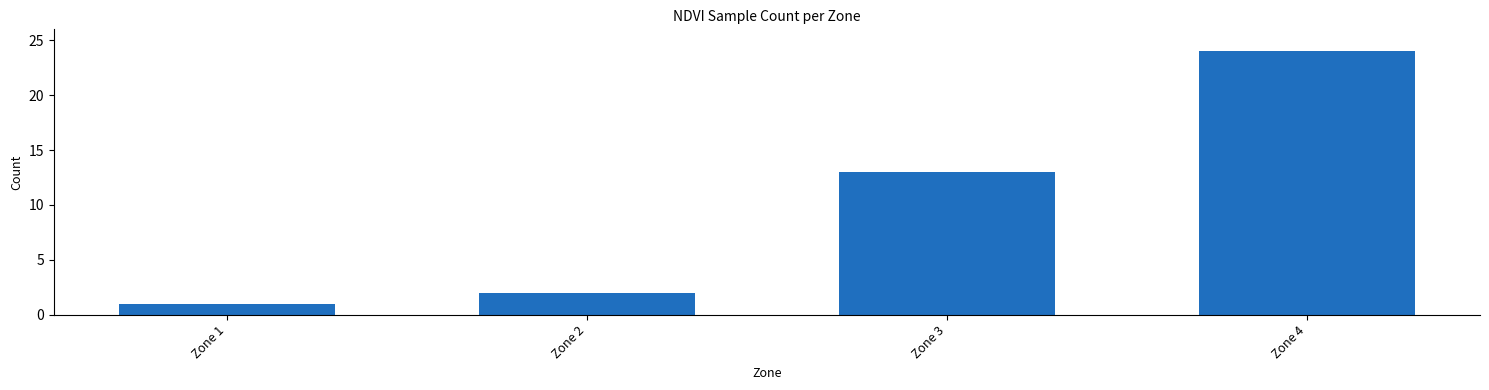

List the labels in order of value, largest first.

Zone 4, Zone 3, Zone 2, Zone 1